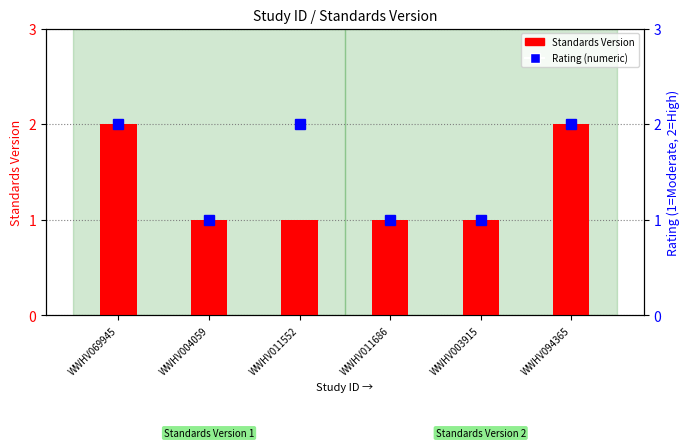

Rank the series by their average value, from highest to lowest.

Rating (numeric), Standards Version